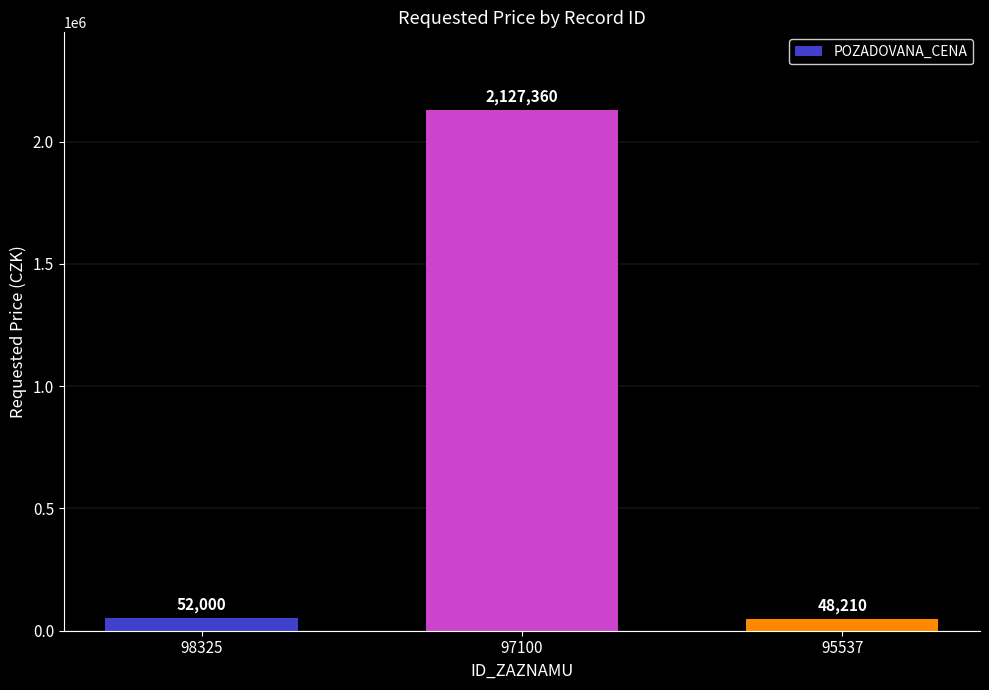

List the labels in order of value, largest first.

97100, 98325, 95537